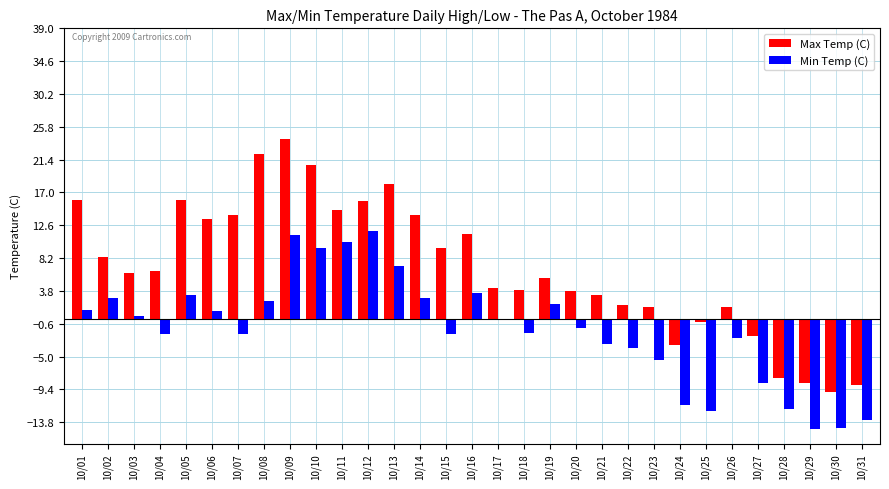

Which category has the highest value in the Max Temp (C) series?

10/09